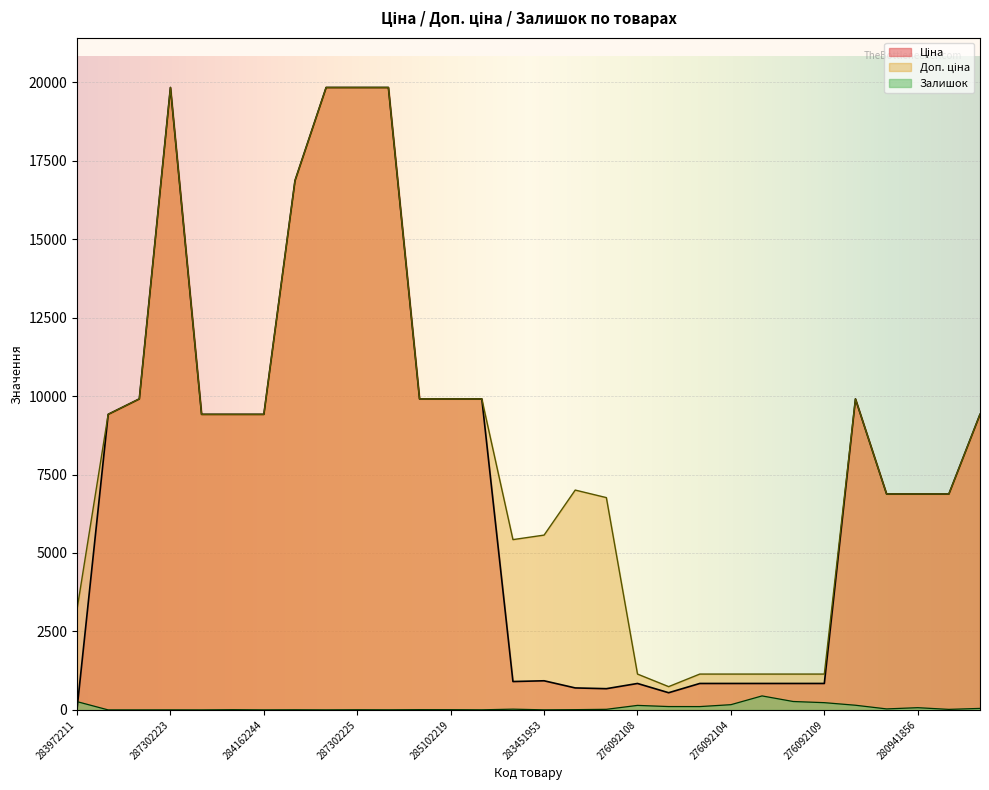

True or false: Доп. ціна and Ціна intersect in this chart.

False